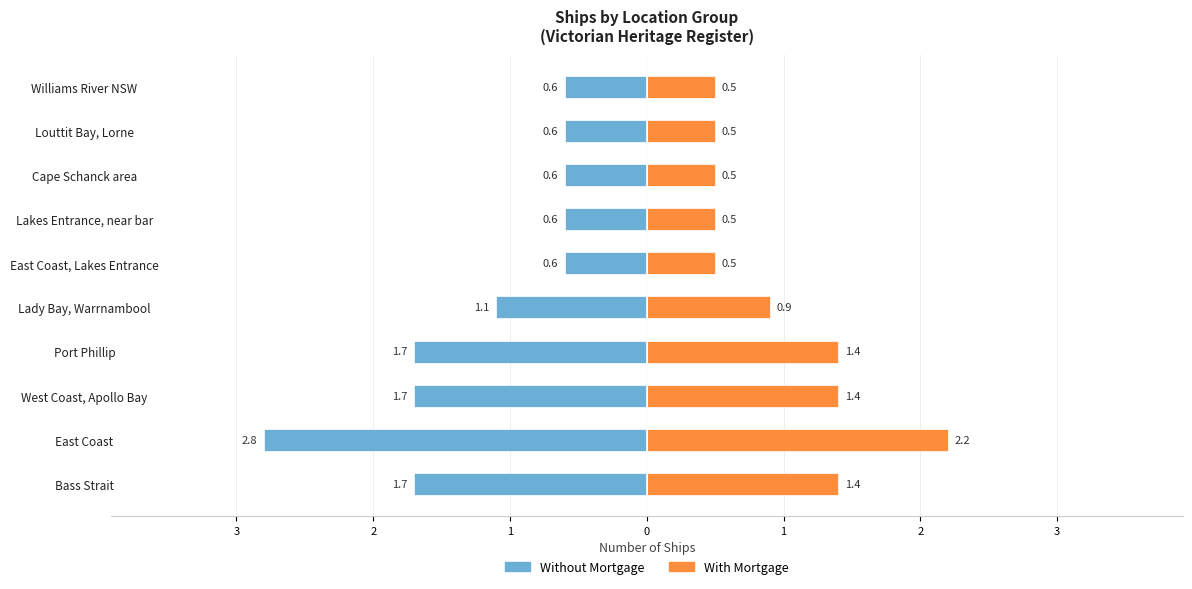

The With Mortgage series shows 2.0 at West Coast, Apollo Bay. True or false?

False